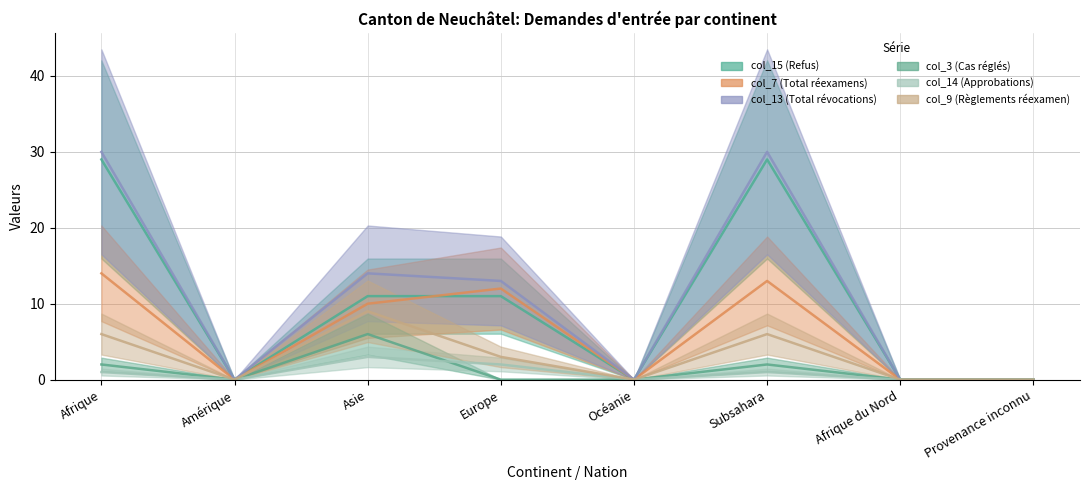

True or false: col_3 (Cas réglés) and col_13 (Total révocations) intersect in this chart.

False